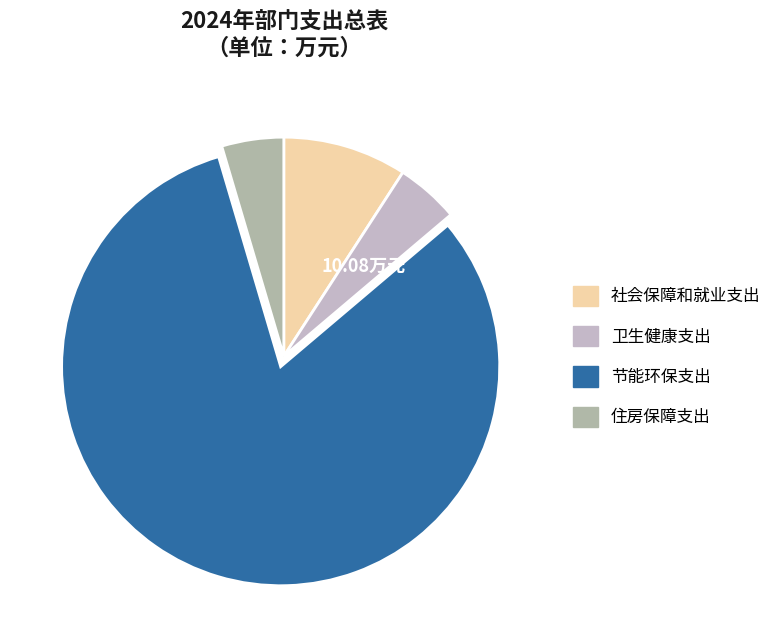

How many slices are in this pie chart?

4